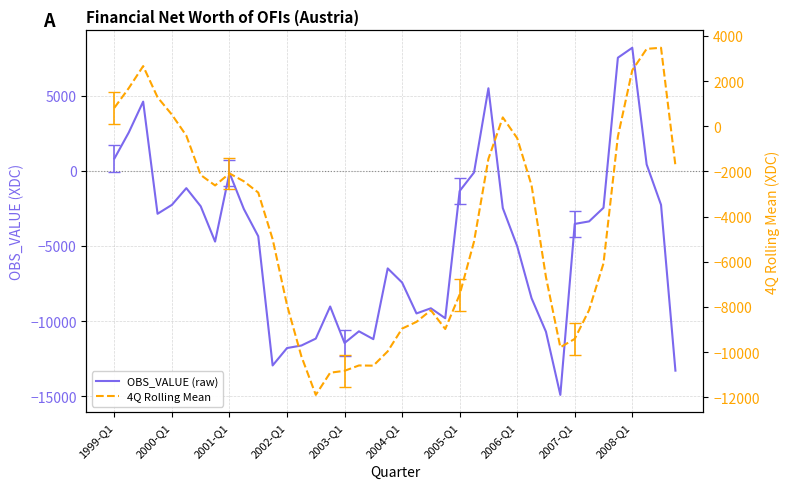

True or false: OBS_VALUE (raw) has a value of -13306.0 at 39.

True